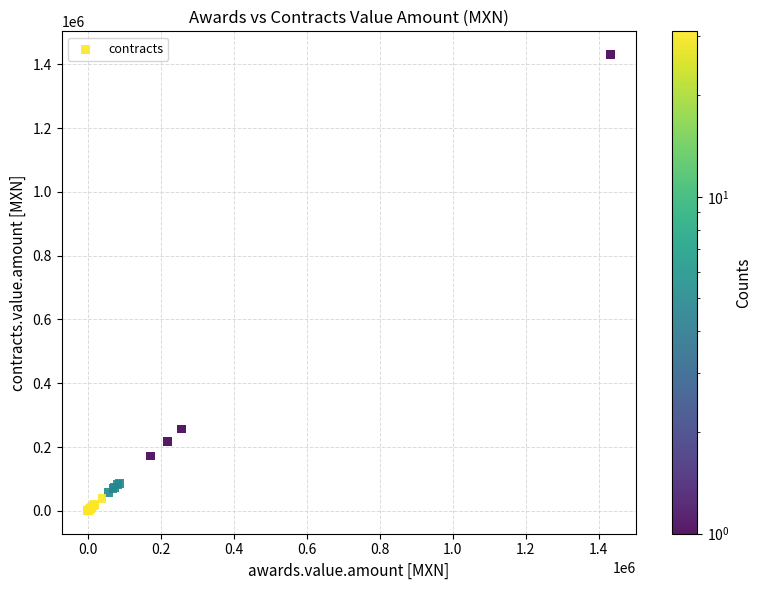

What Y value in the scatter plot is closest to 715828?

256479.8